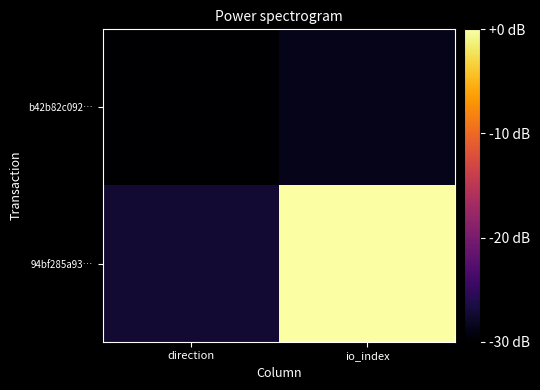

Reading left to right, extract all data points from this chart.

b42b82c092…: direction=-1	io_index=0
94bf285a93…: direction=1	io_index=22